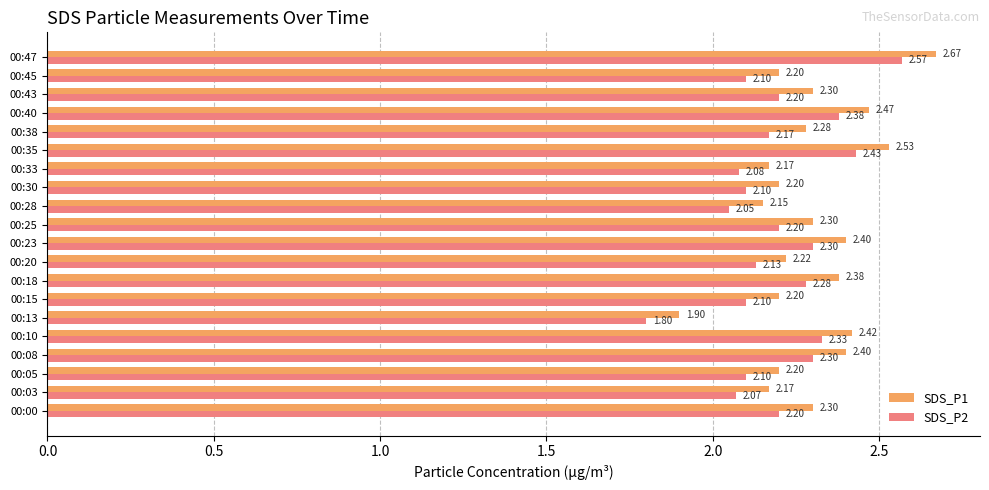

At how many categories does at least one series exceed 1?

20